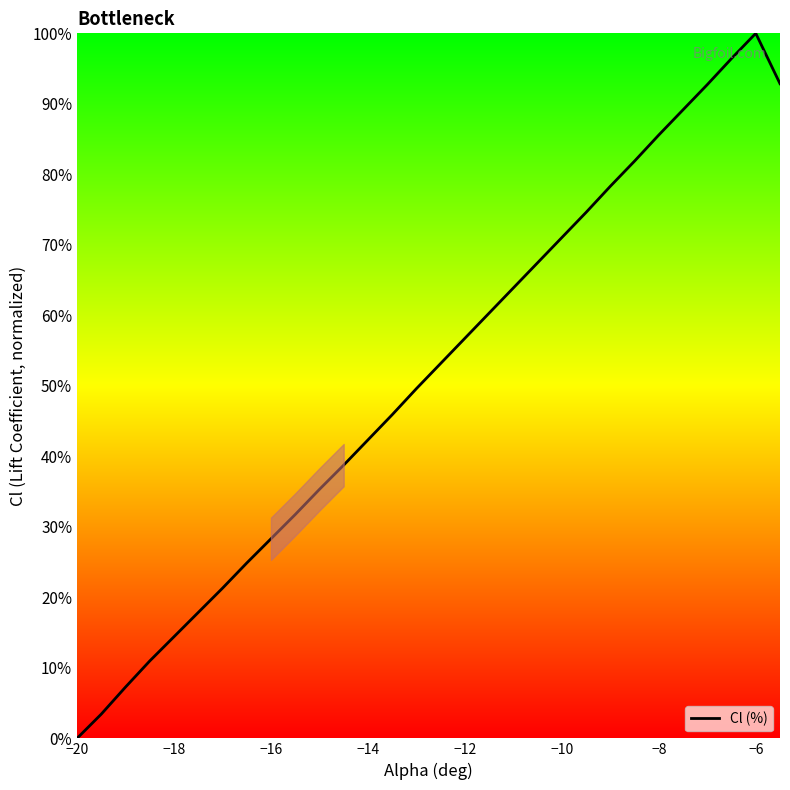

True or false: the data has more than 1 interior local peaks.

False